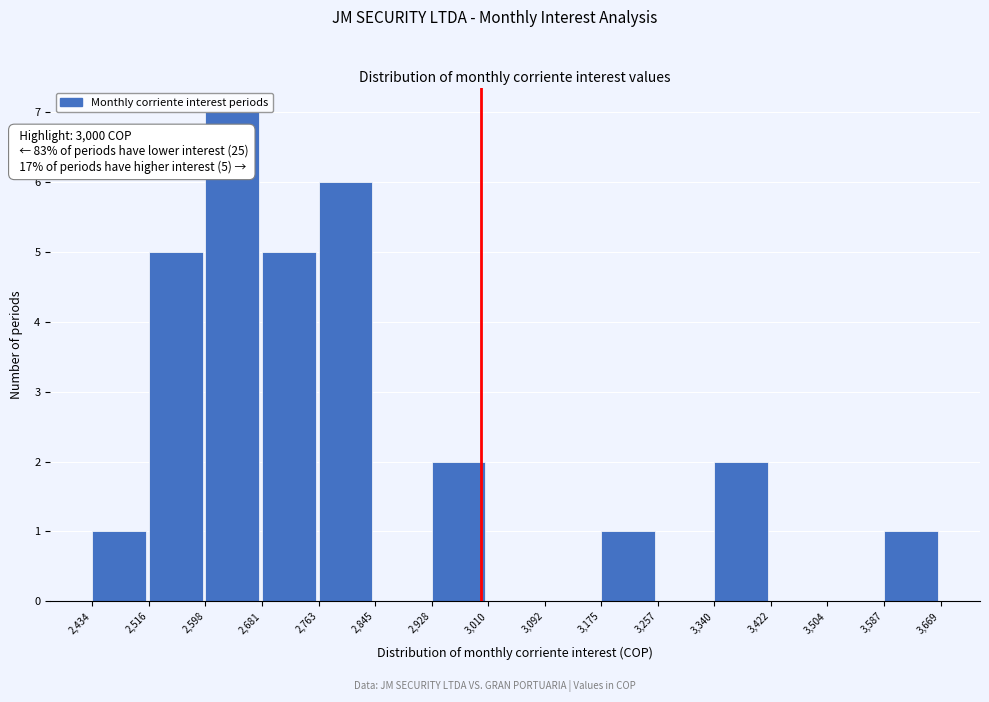

Over which range of the x-axis is the bar tallest?

2,598 to 2,681